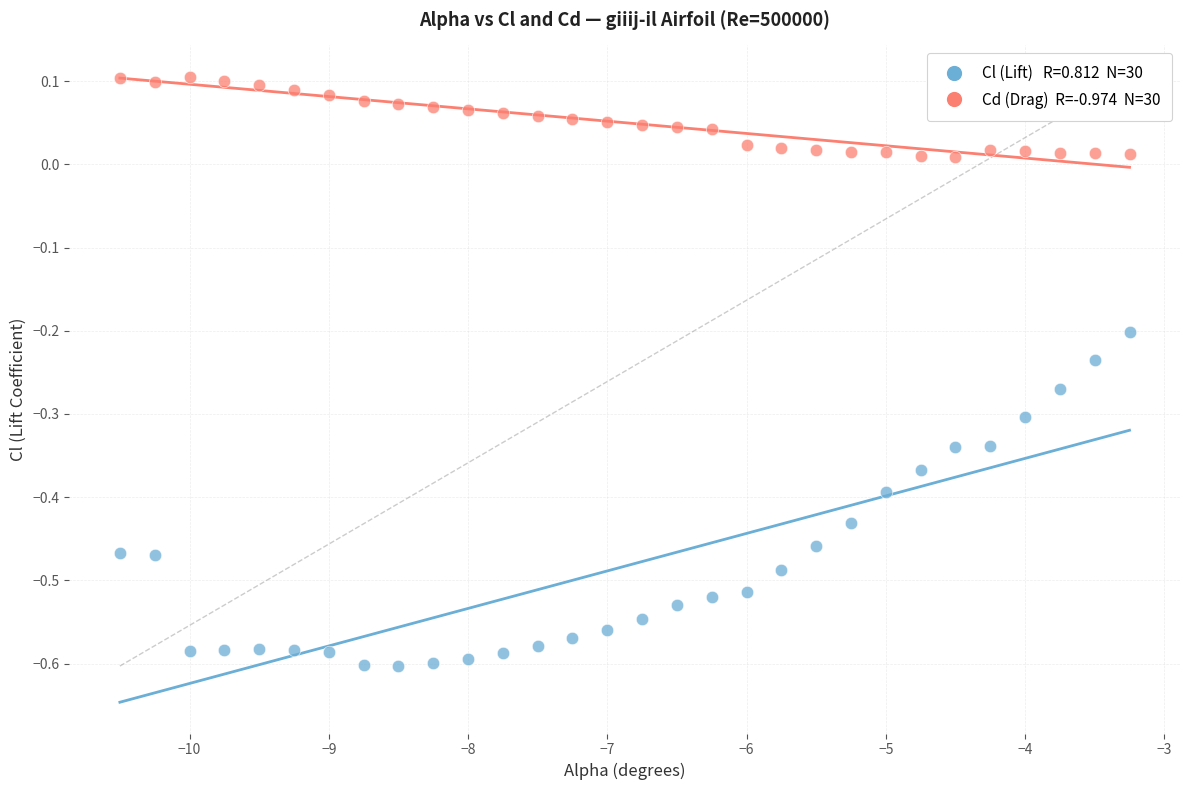

Across all data points, what is the range of X values (max minus min)?

7.2